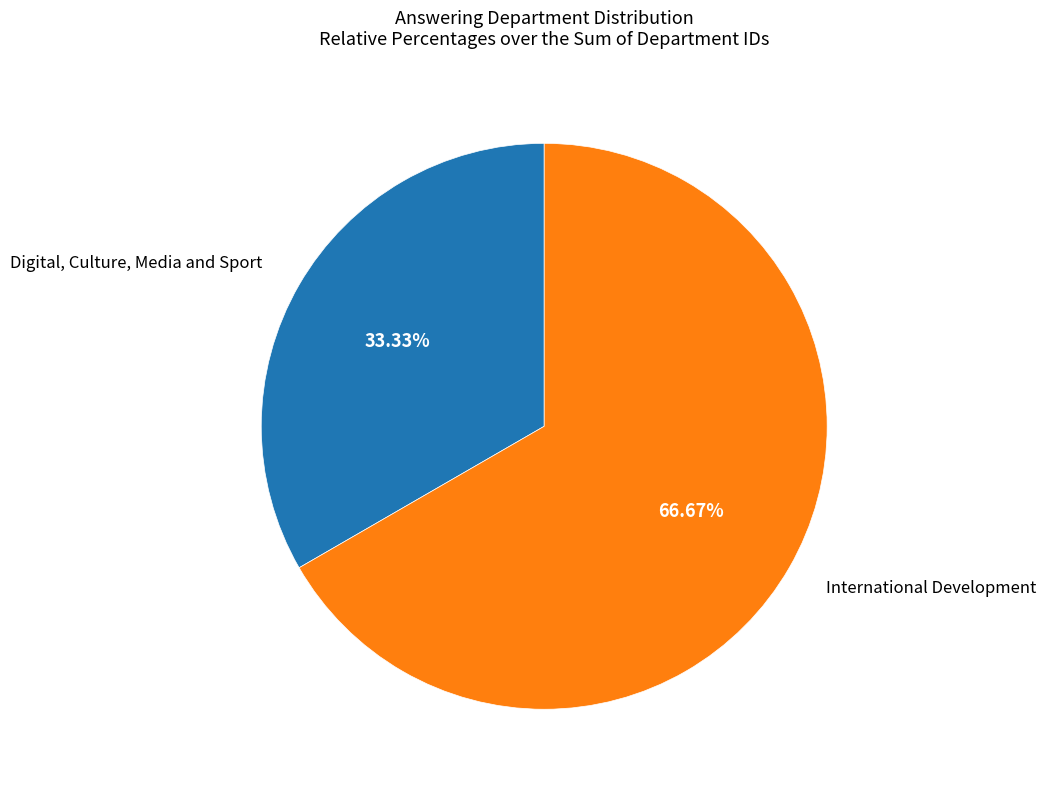

How many segments does this pie chart have?

2